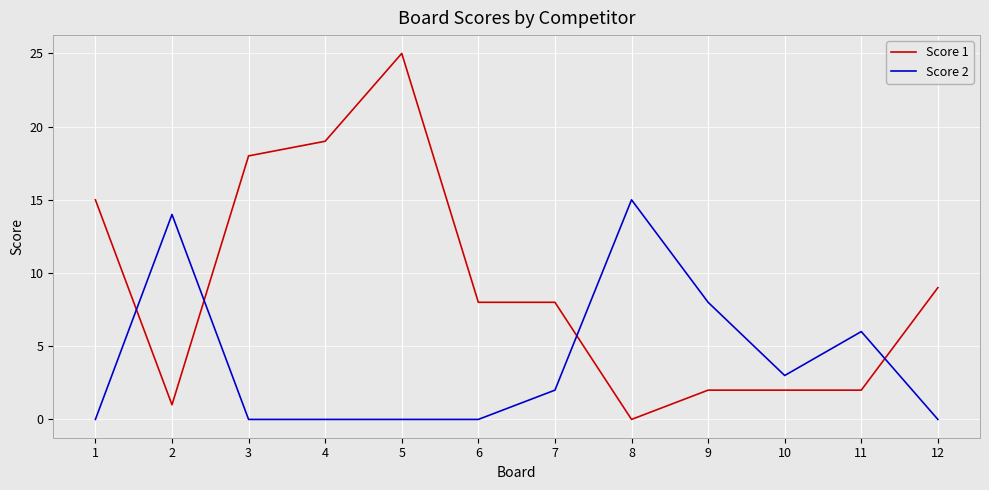

Which series ends up on top after the final intersection of Score 1 and Score 2?

Score 1